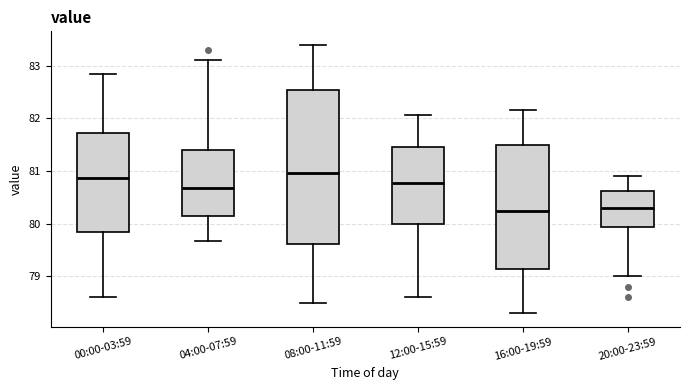

Where does the upper whisker of the box for 12:00-15:59 end on the y-axis? The values are not printed on the chart, so give them approximately, as read against the axis.

82.1